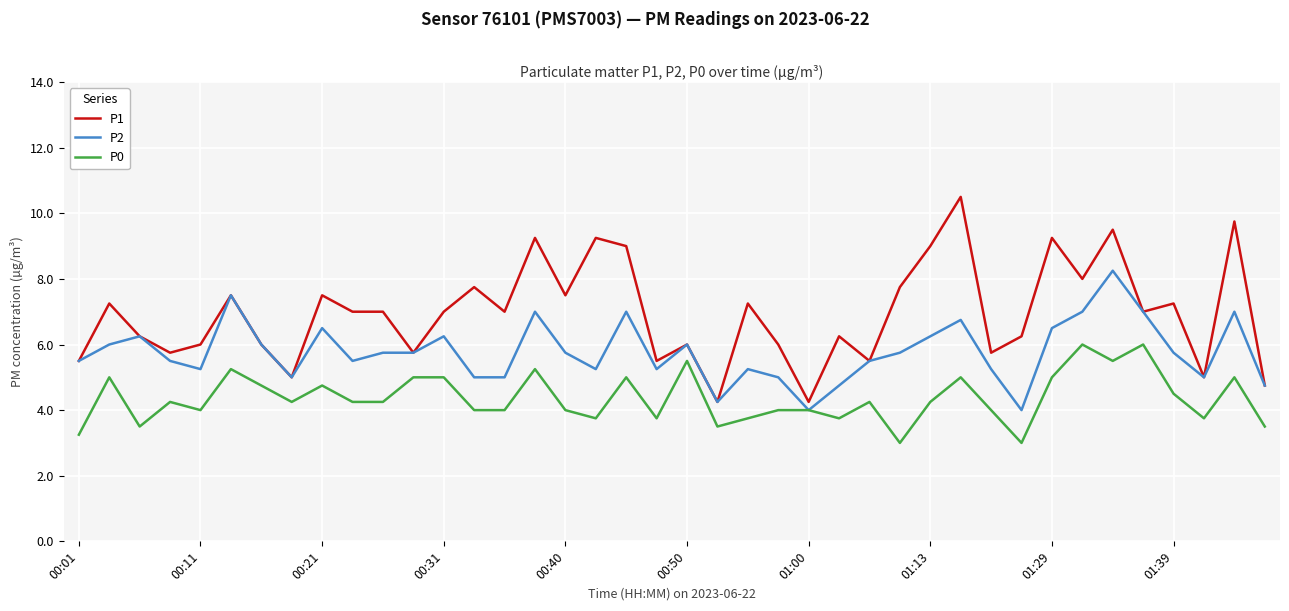

Which series has the widest spread of values?

P1